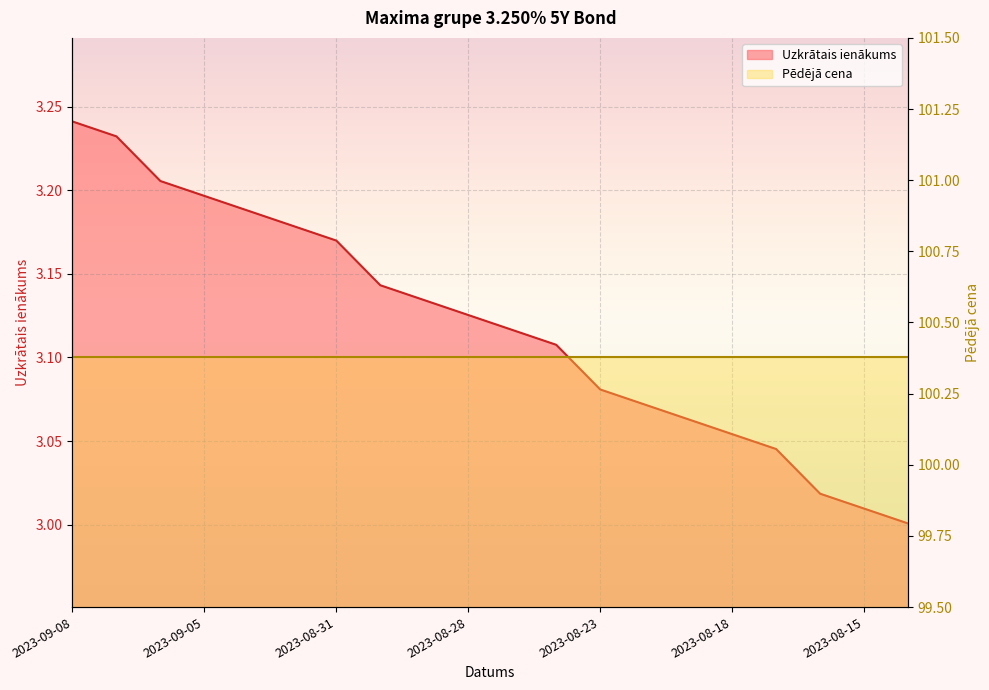

What is the sum of the values at 2023-08-28 and 2023-08-21?

6.2